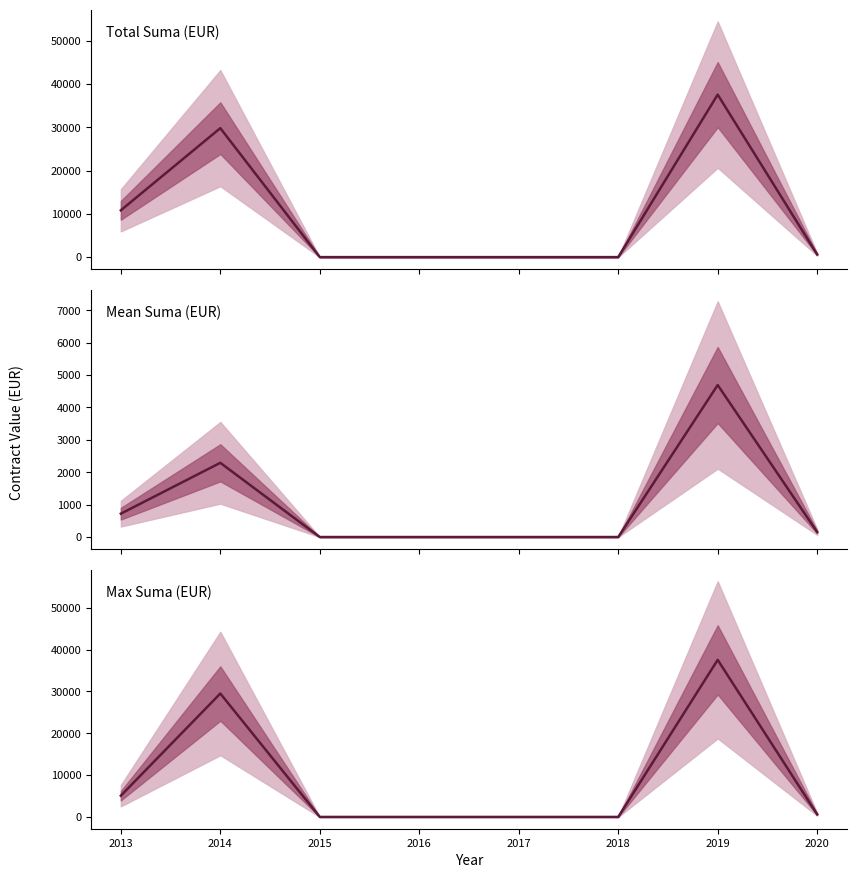

Which series has the widest spread of values?

Total Suma (EUR)